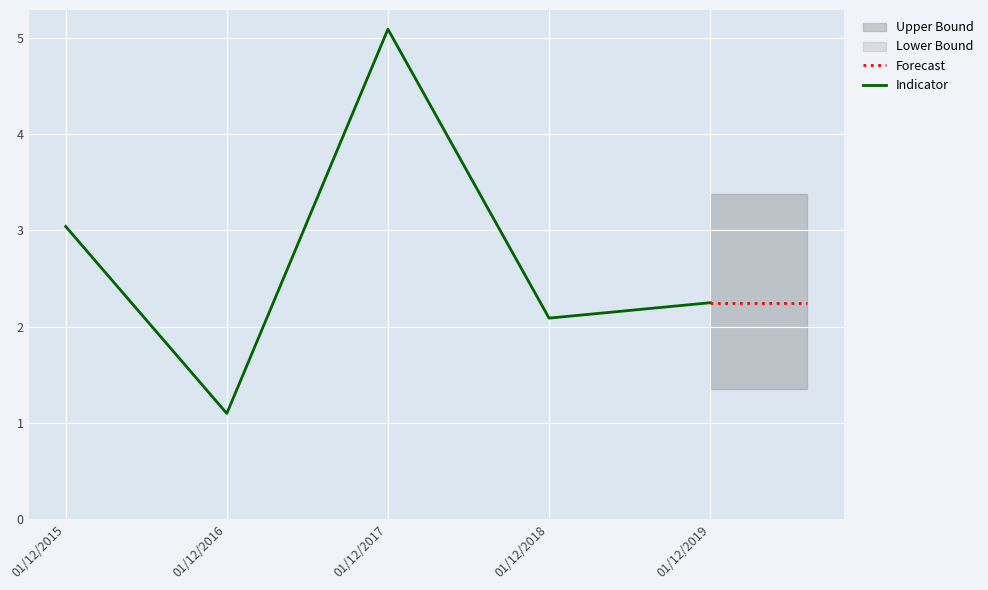

What is the difference between the second highest and minimum values?

1.9